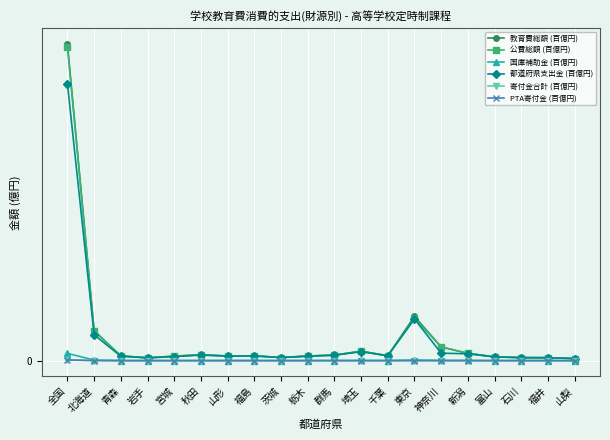

What are all the series names shown in the legend?

教育費総額 (百億円), 公費総額 (百億円), 国庫補助金 (百億円), 都道府県支出金 (百億円), 寄付金合計 (百億円), PTA寄付金 (百億円)